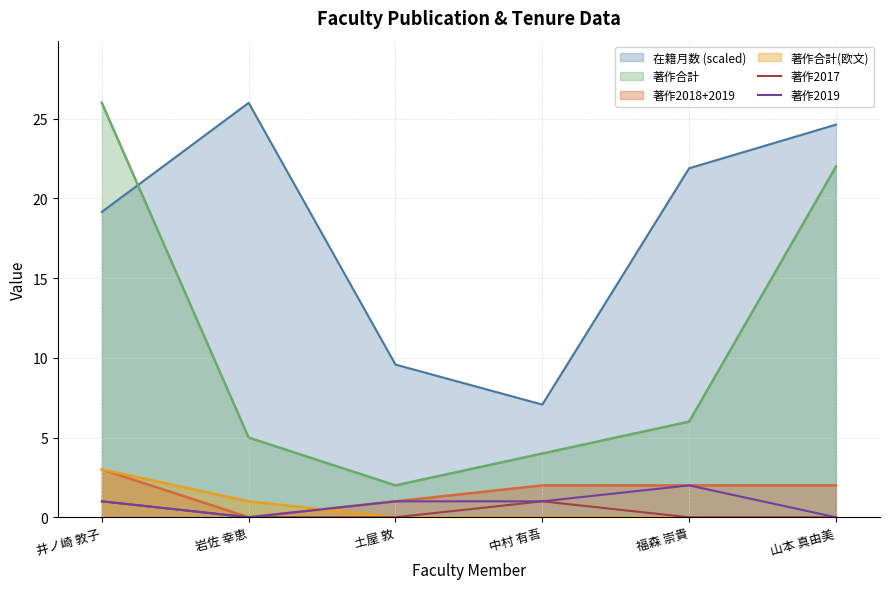

Reading right to left, extract all data points from this chart.

著作2017: 0	0	1	0	0	1
著作2019: 0	2	1	1	0	1